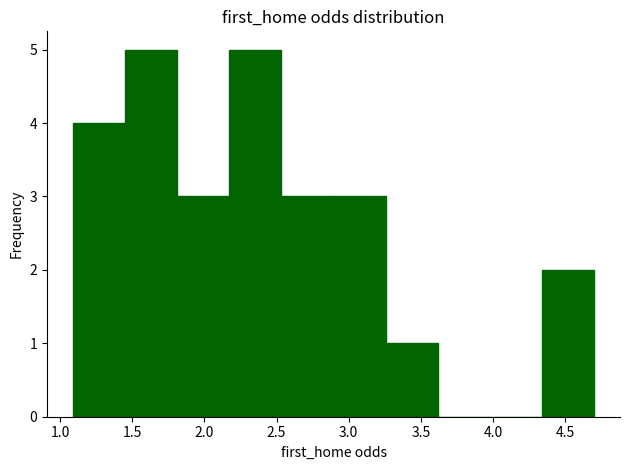

Reading left to right, transcribe this chart: for each bar, give the range it covers on the x-axis and its height. Neither the bar edges nor the heights are printed on the chart, so give them approximately, as read against the axes.

1.10 to 1.45: 4
1.45 to 1.80: 5
1.80 to 2.15: 3
2.15 to 2.55: 5
2.55 to 2.90: 3
2.90 to 3.25: 3
3.25 to 3.60: 1
3.60 to 4.00: 0
4.00 to 4.35: 0
4.35 to 4.70: 2